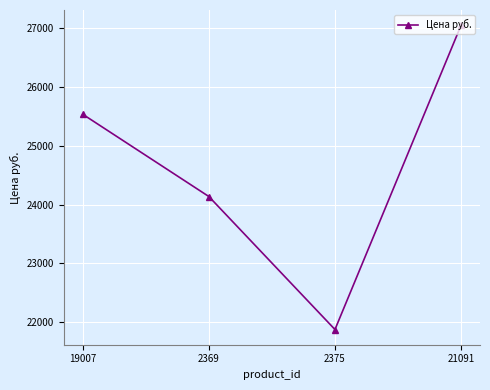

What is the difference between the maximum and minimum values?

5180